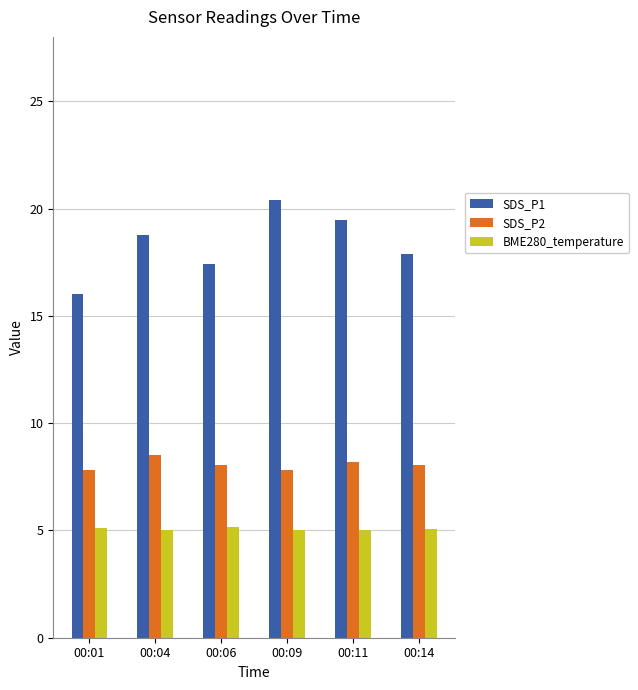

Which series has the widest spread of values?

SDS_P1